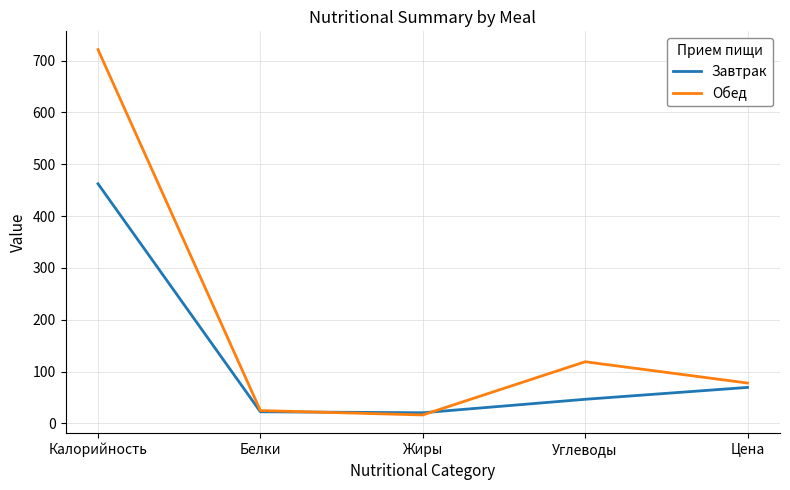

Read the Завтрак value at Углеводы.

46.6